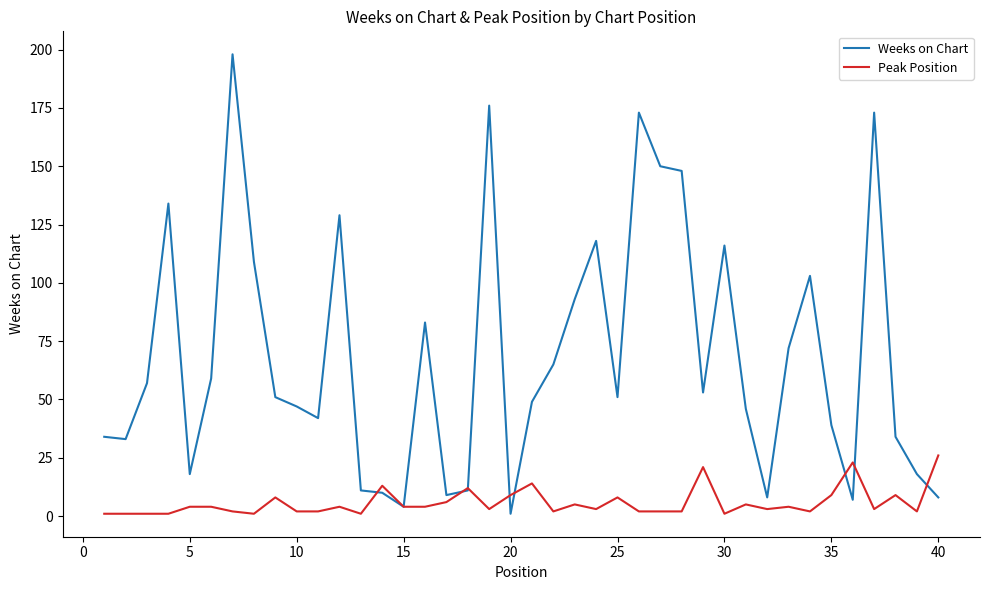

Which series ends up on top after the final intersection of Peak Position and Weeks on Chart?

Peak Position